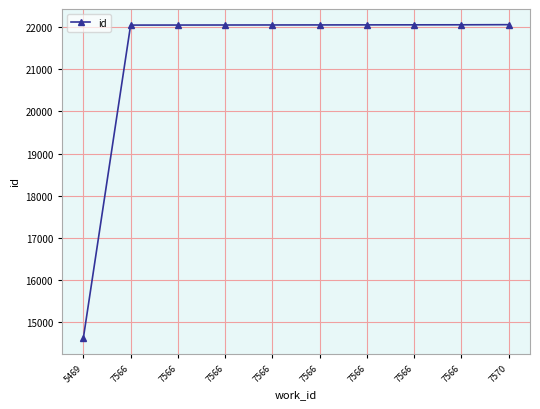

Count the number of categories in the chart.

10